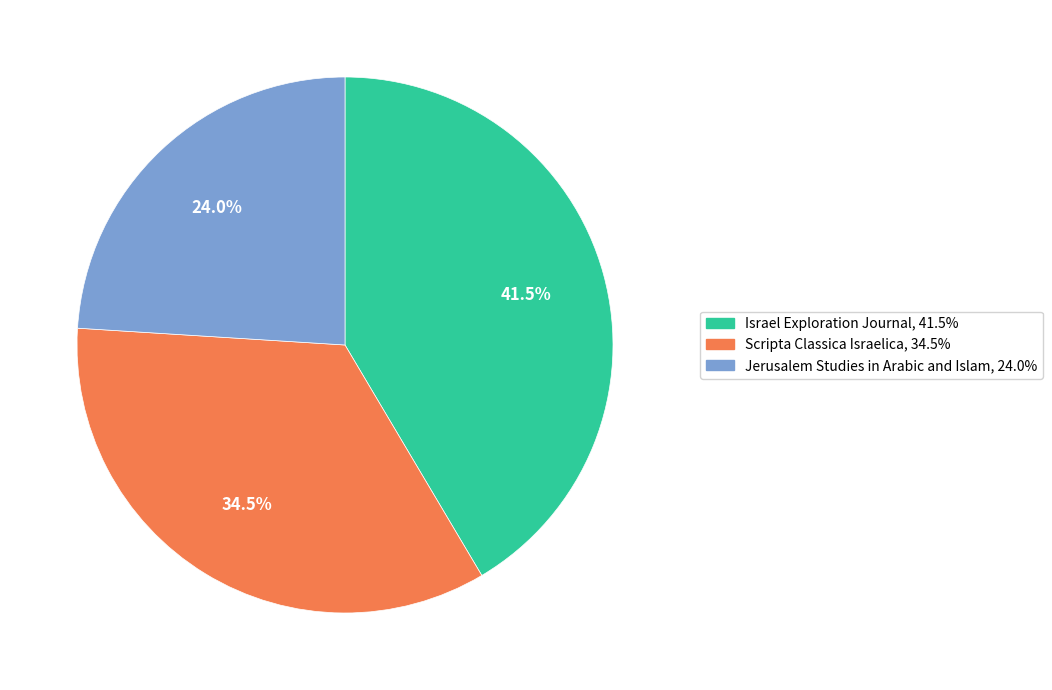

What is the total percentage of Israel Exploration Journal and Jerusalem Studies in Arabic and Islam?

65.5%